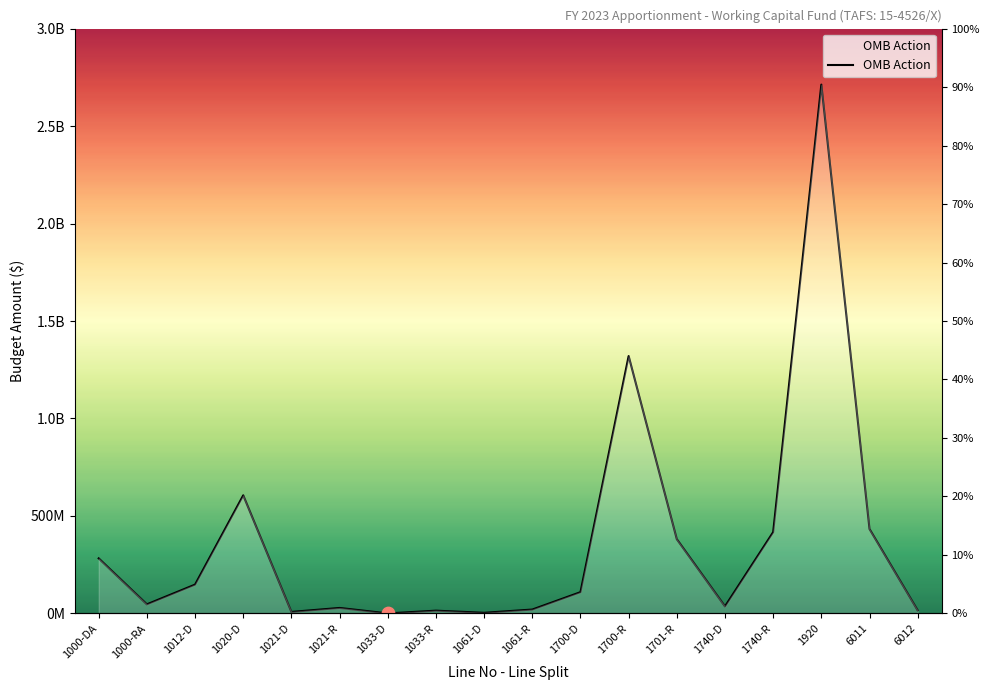

What is the ratio of the value at 1740-D to the value at 1000-DA?

0.1